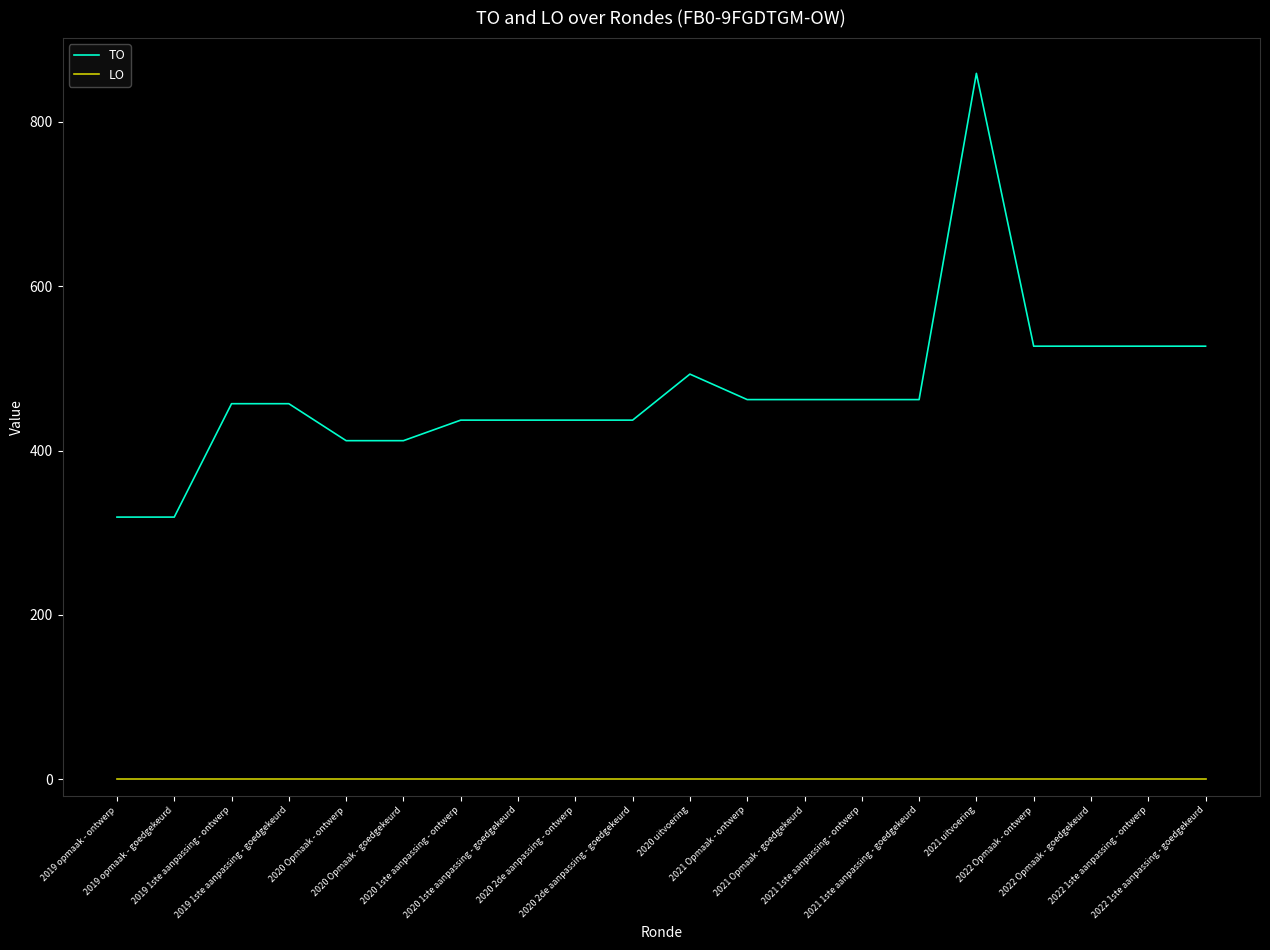

What is the difference between the maximum and minimum values in the TO series?

540